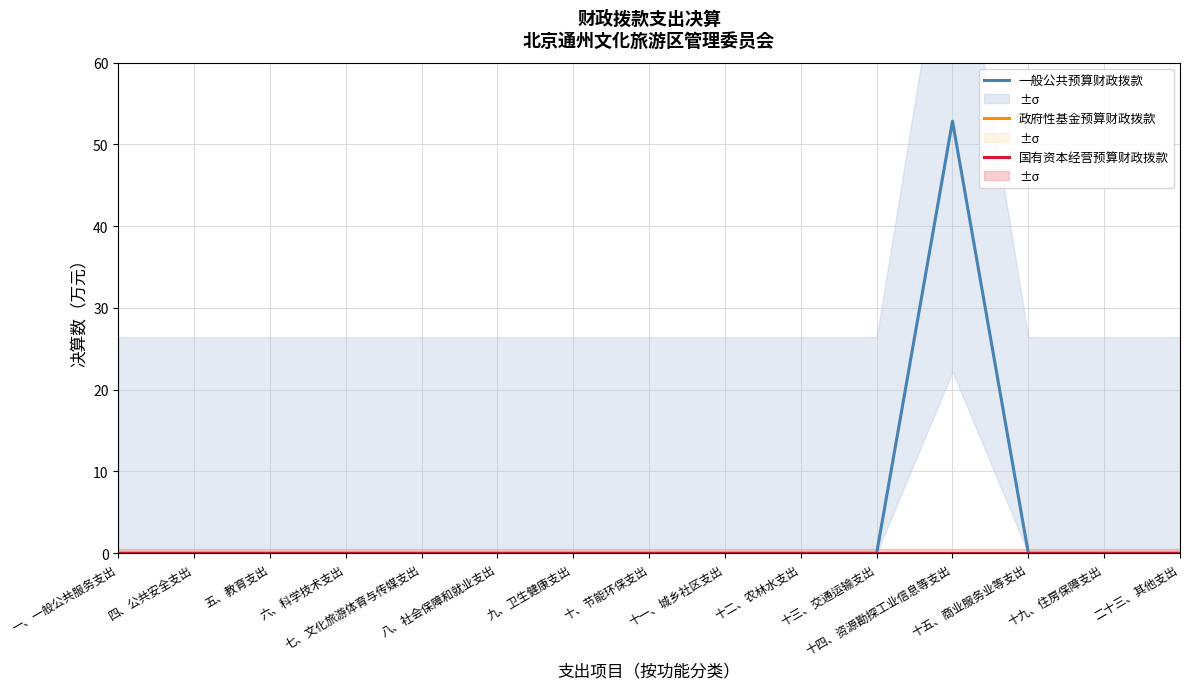

What position from the left is 十、节能环保支出?

8